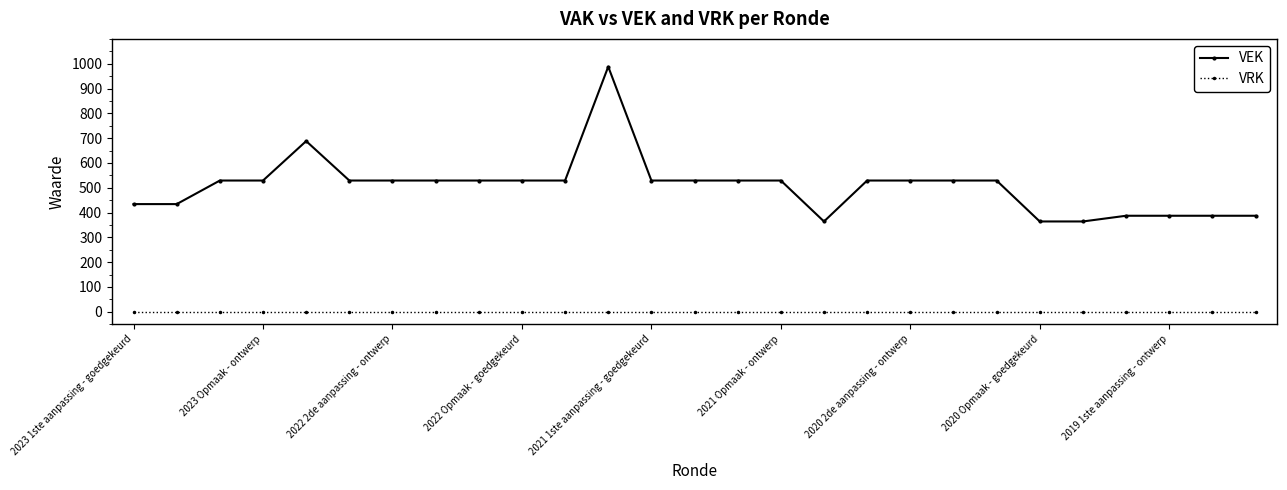

How many lines are shown in the chart?

2